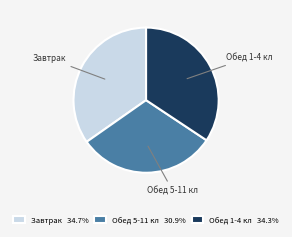

Is the sum of Завтрак and Обед 1-4 кл greater than half?

Yes